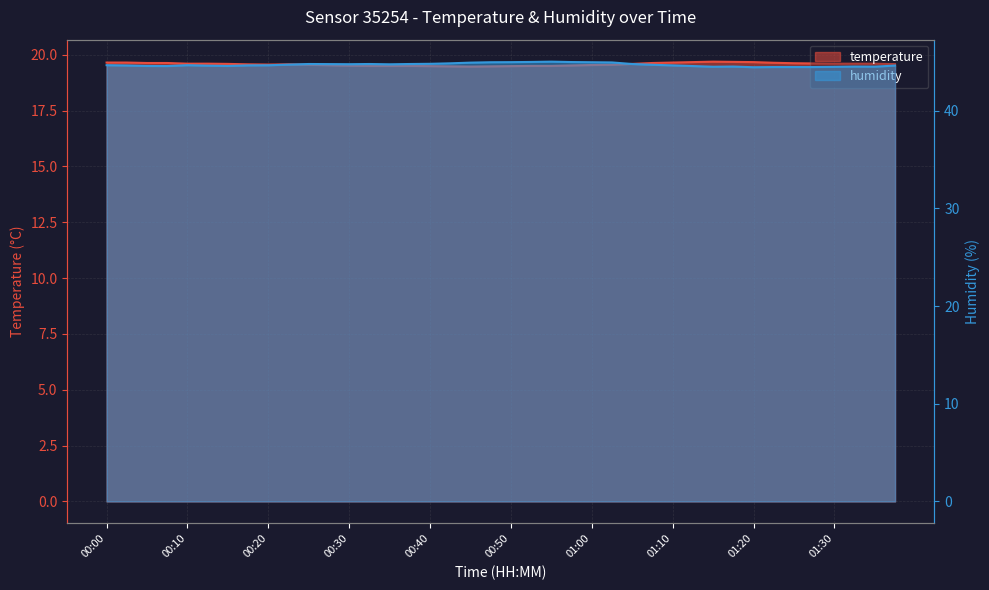

What is the label of the 29th point from the left?

01:10